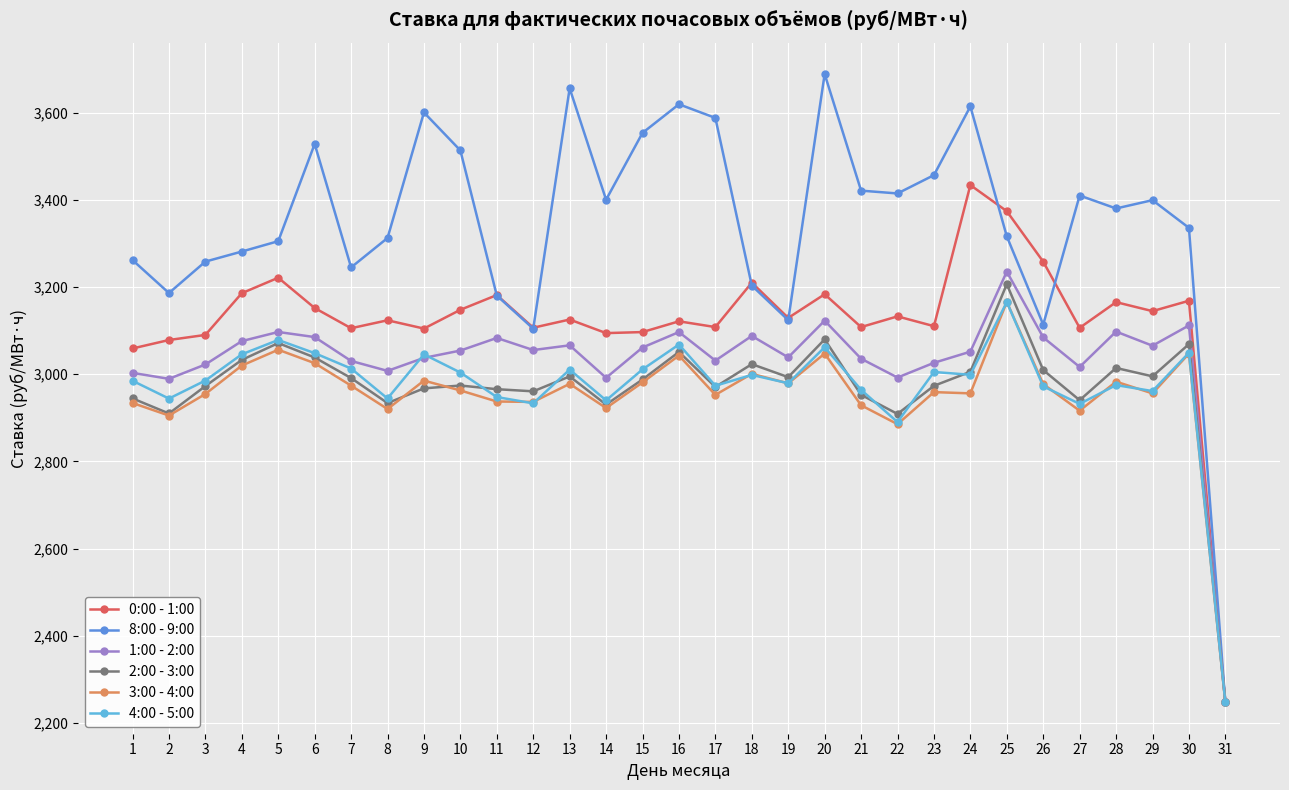

Is the value of 1:00 - 2:00 at 28 greater than the value of 0:00 - 1:00 at 13?

No